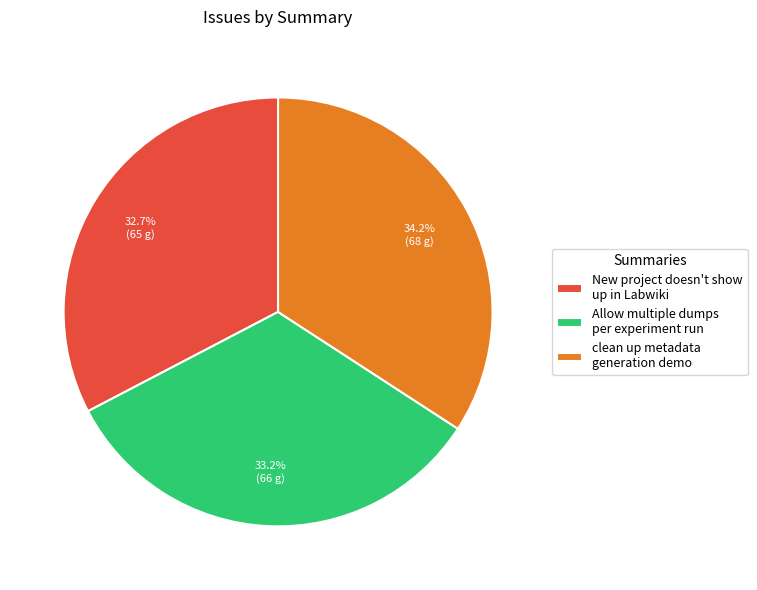

What is the ratio of the value at New project doesn't show up in Labwiki to the value at Allow multiple dumps per experiment run?

1.0